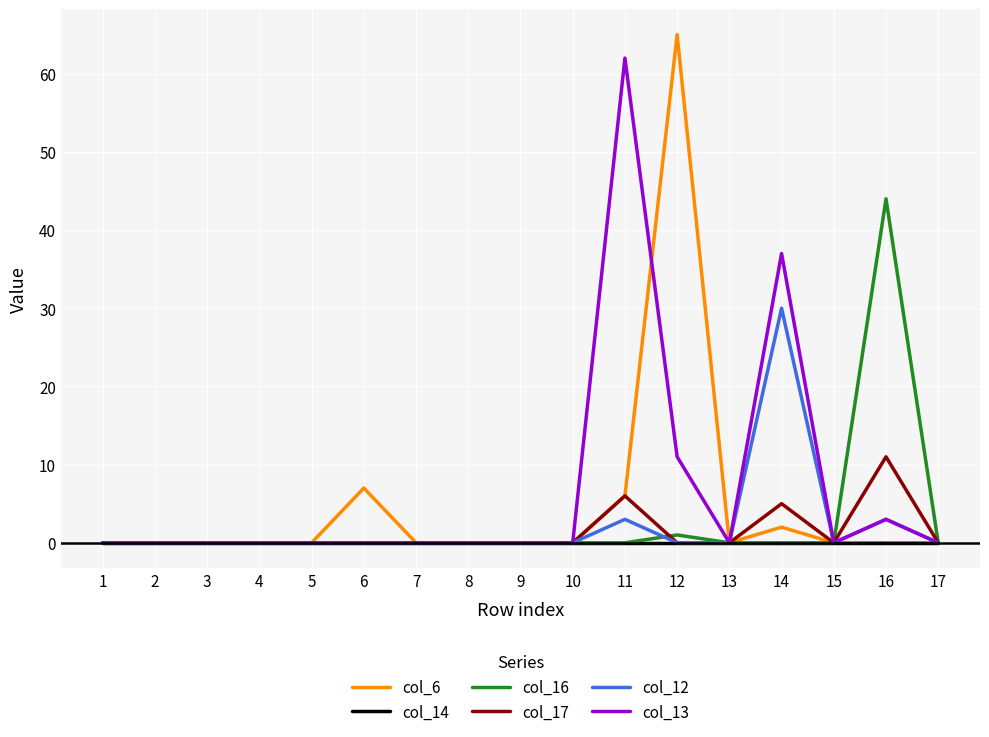

Which series has the largest range (max minus min)?

col_6